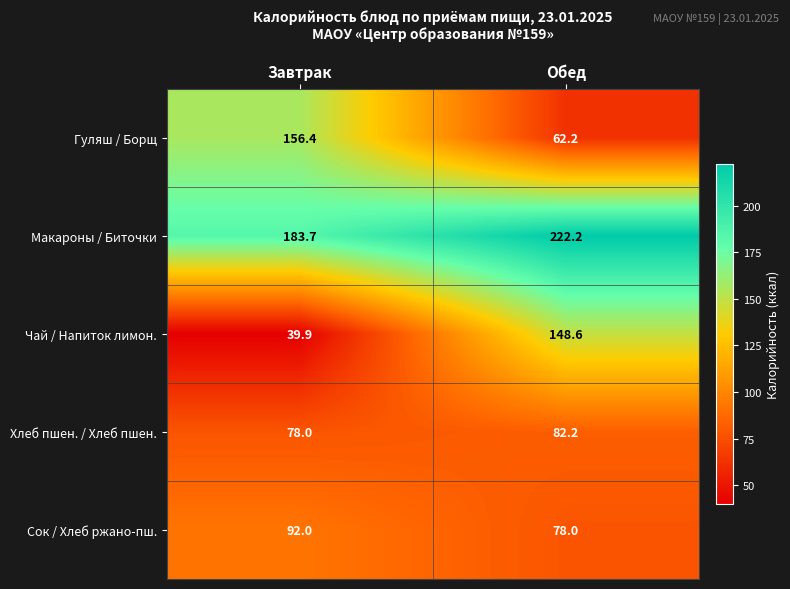

What is the greatest value displayed?

222.2